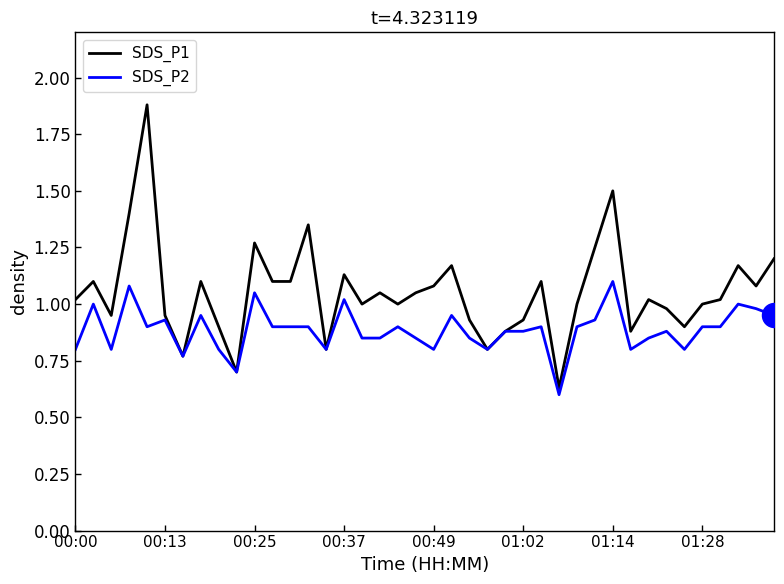

Which series has the largest range (max minus min)?

SDS_P1